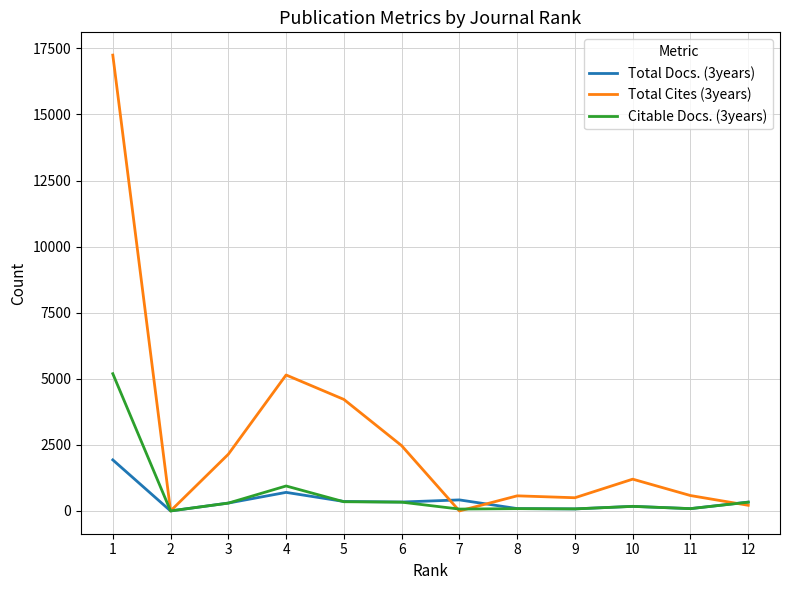

At which label does Total Cites (3years) first exceed 1202?

1